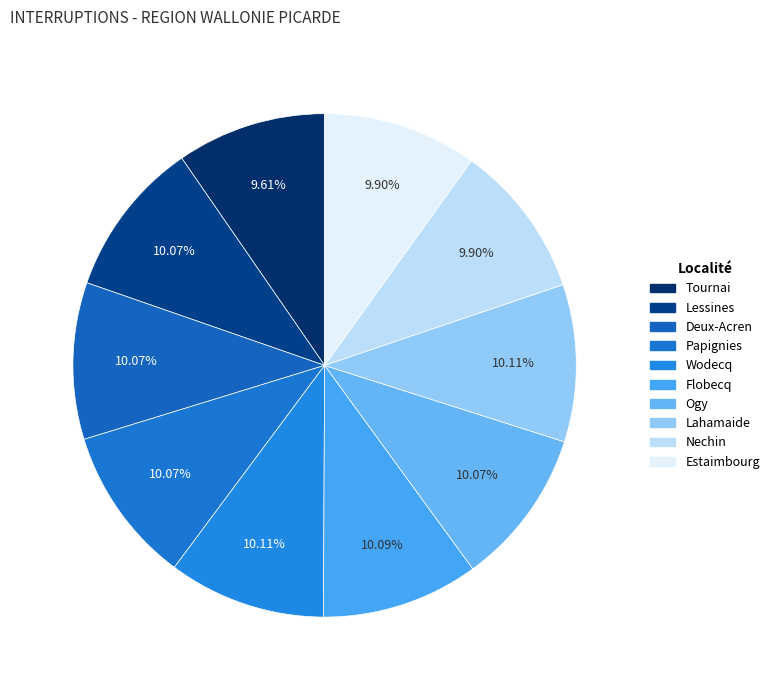

How many segments does this pie chart have?

10